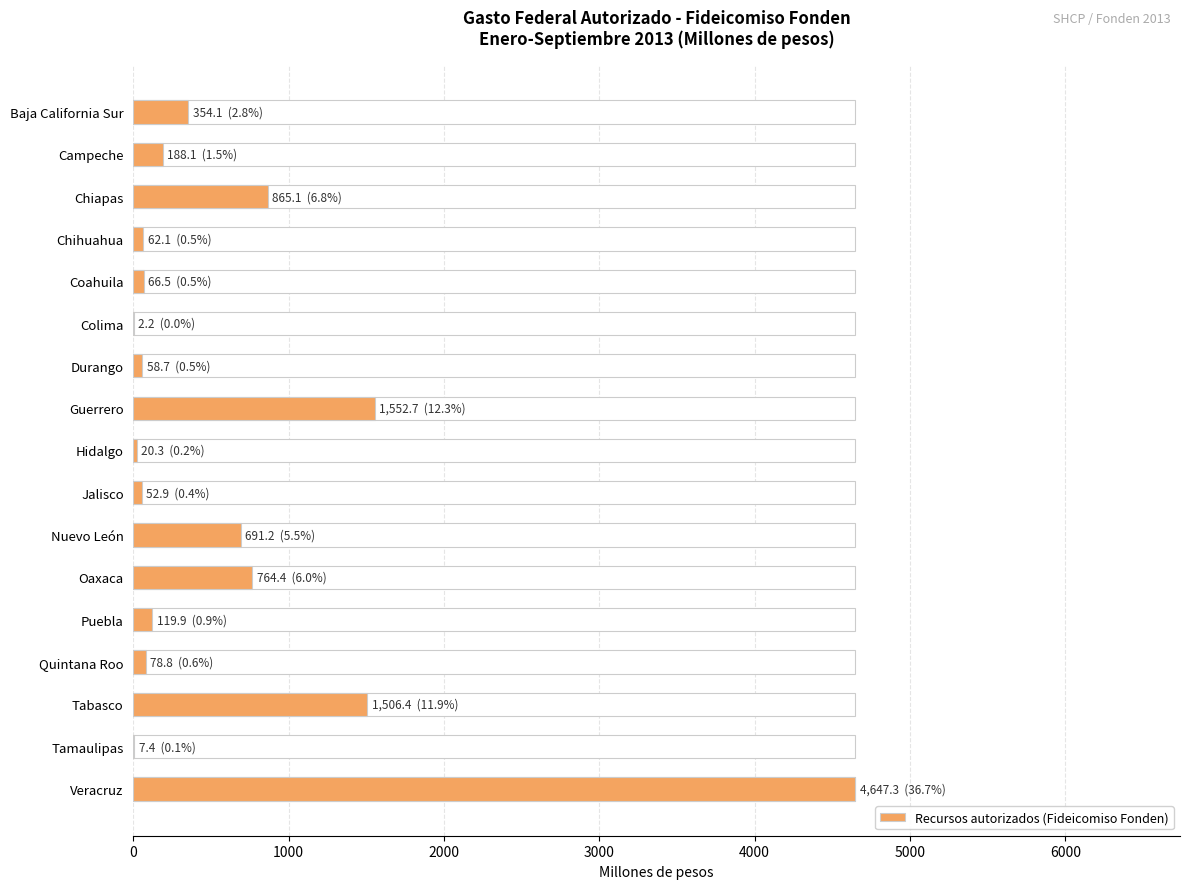

What is the greatest value displayed?

4647.3